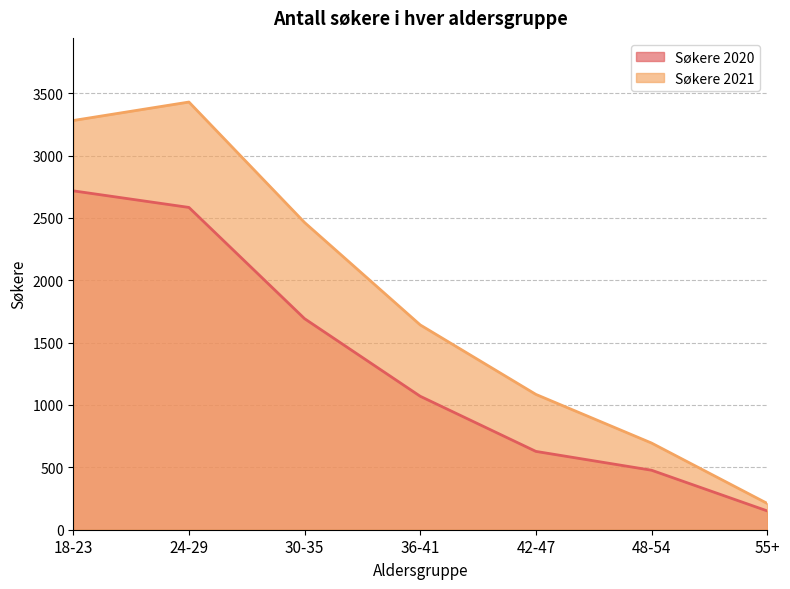

What is the label of the 4th point from the left?

36-41